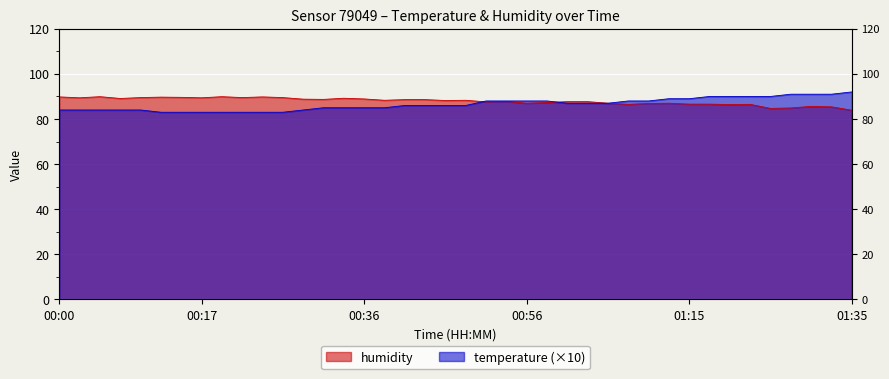

What is the difference between the maximum and minimum values in the temperature series?

9.0